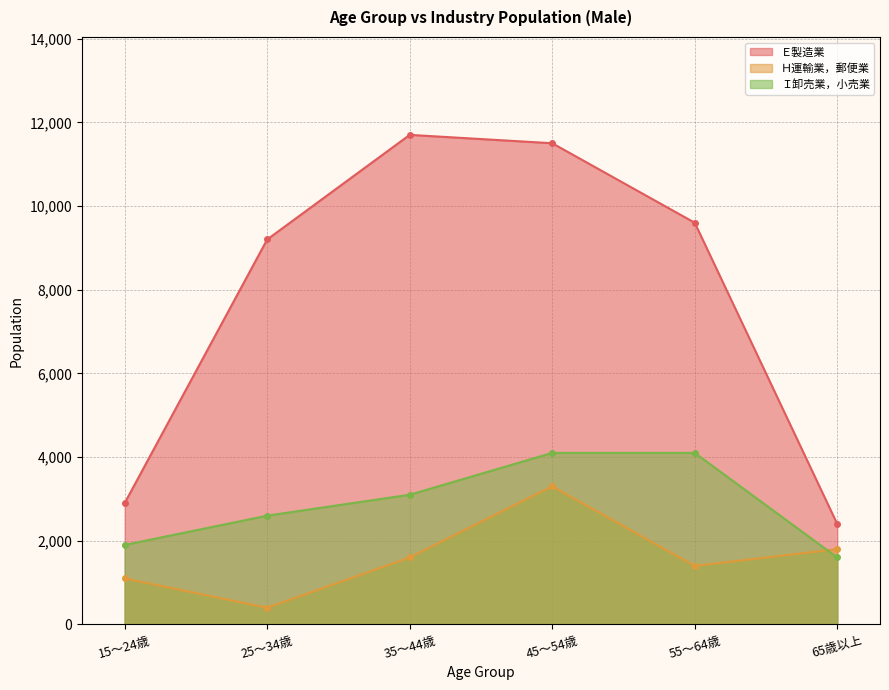

List the series in order of their overall mean, lowest first.

Ｈ運輸業，郵便業, Ｉ卸売業，小売業, Ｅ製造業